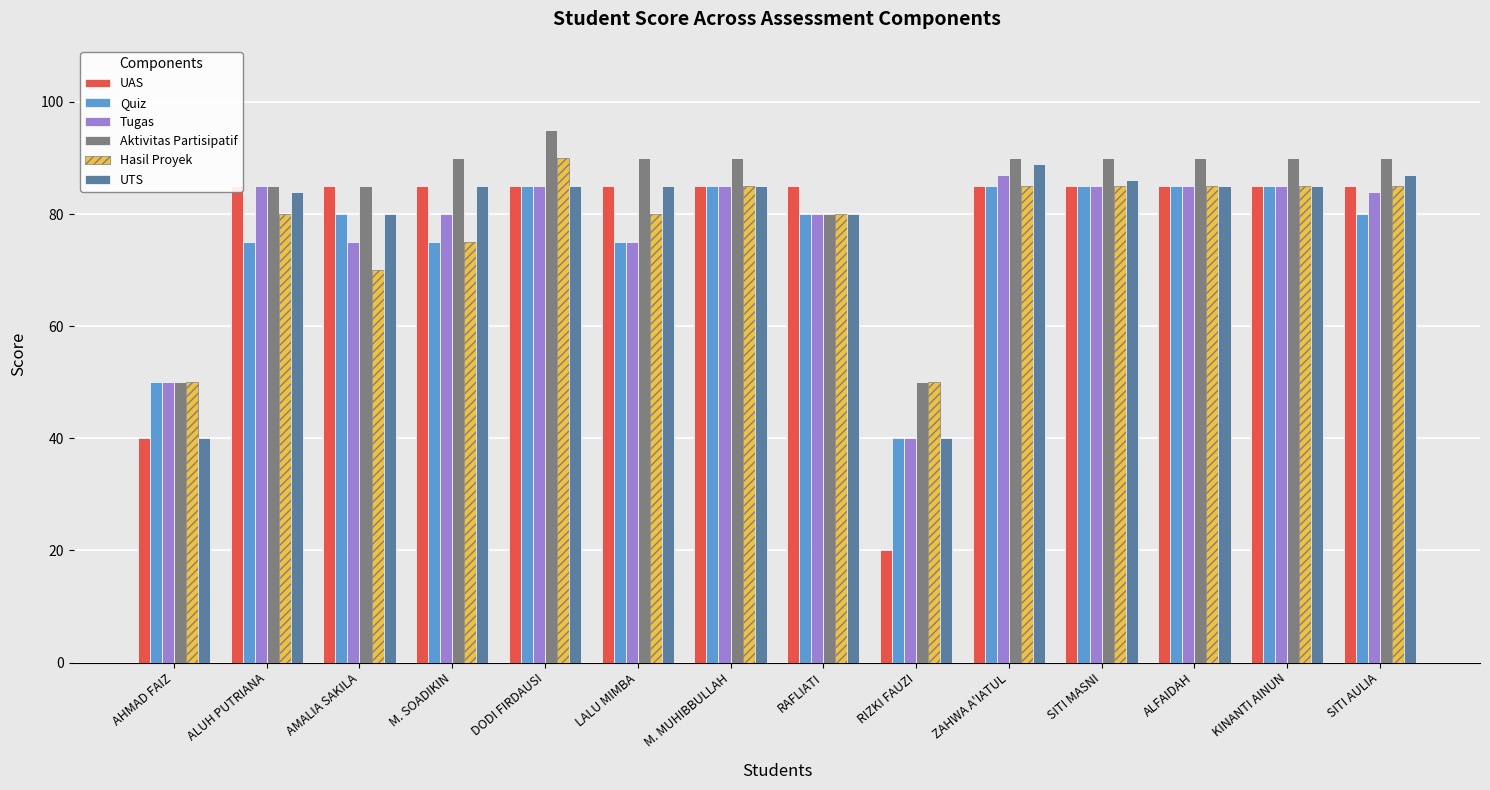

Where does the Hasil Proyek series first go above 85?

DODI FIRDAUSI